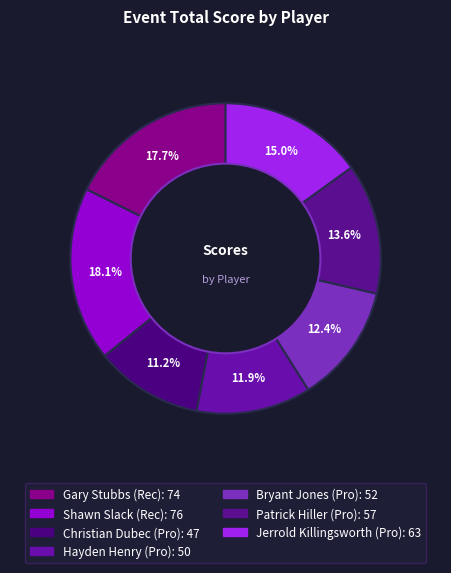

What is the total percentage of Christian Dubec (Pro) and Jerrold Killingsworth (Pro)?

26.3%